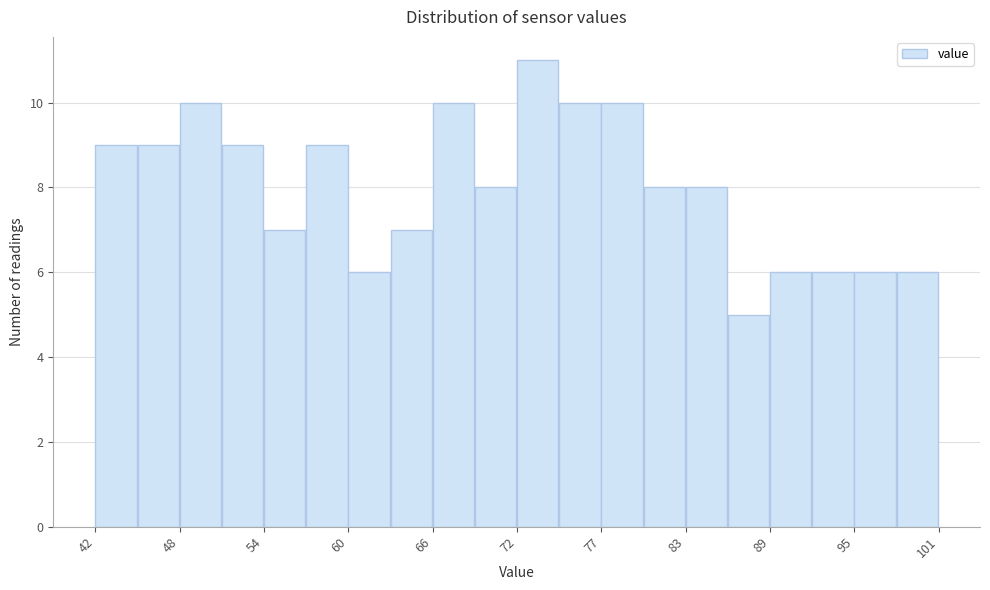

Read against the x-axis, roughly where is the centre of the tallest bar?

73